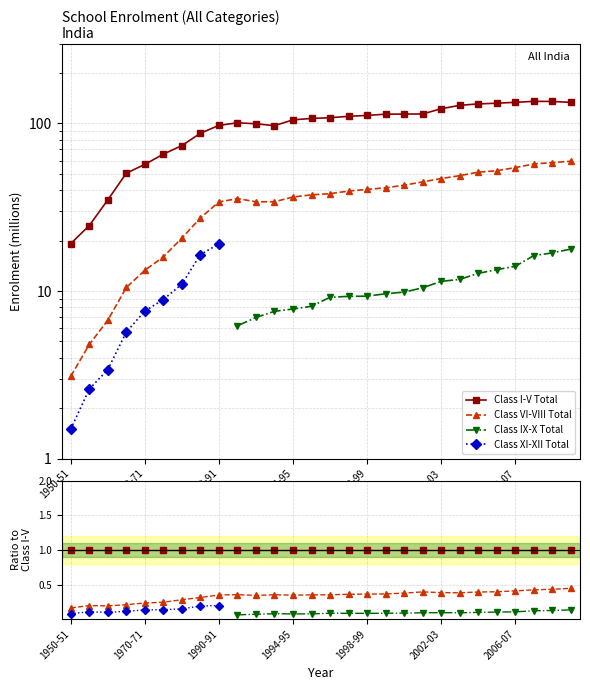

At which label is Class VI-VIII Total closest to 0?

1950-51